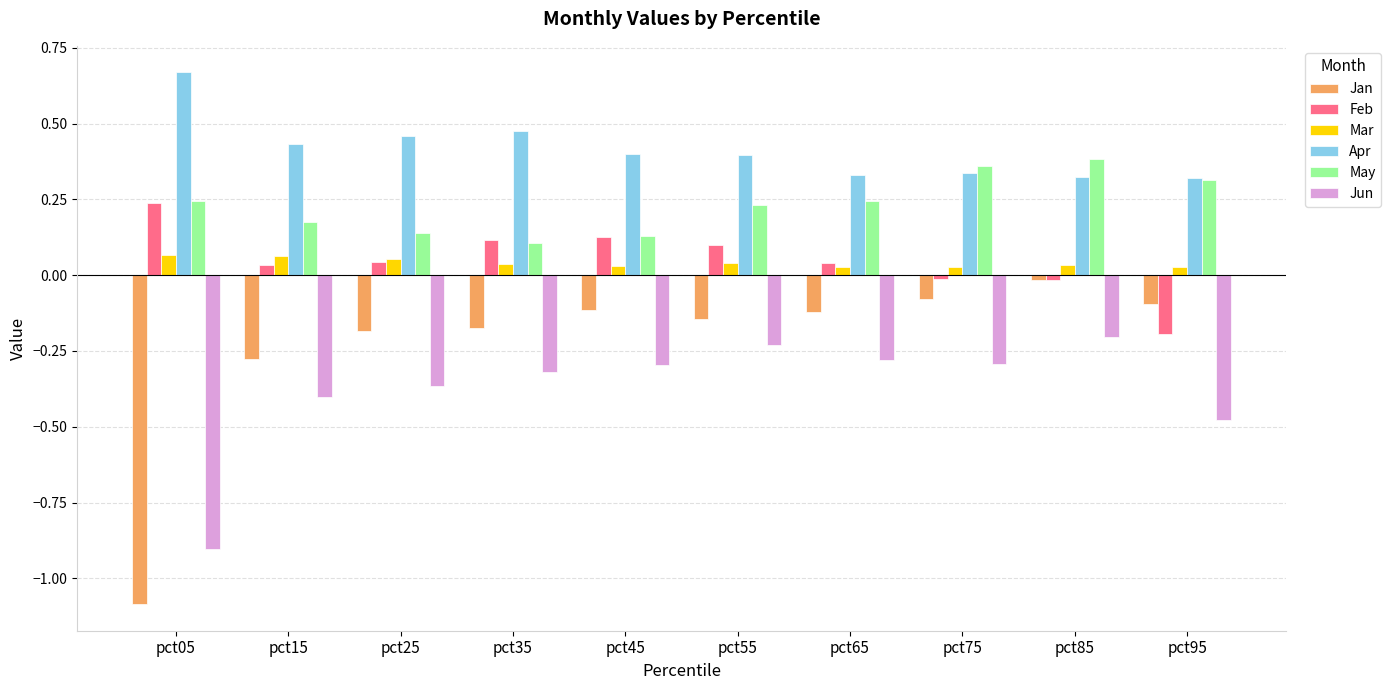

What is the sum of all Jun values?

-3.8